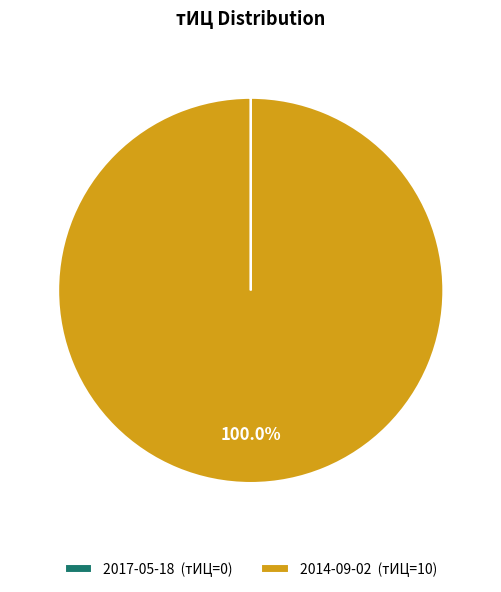

To the nearest percent, what percentage of the pie is 2014-09-02?

100%